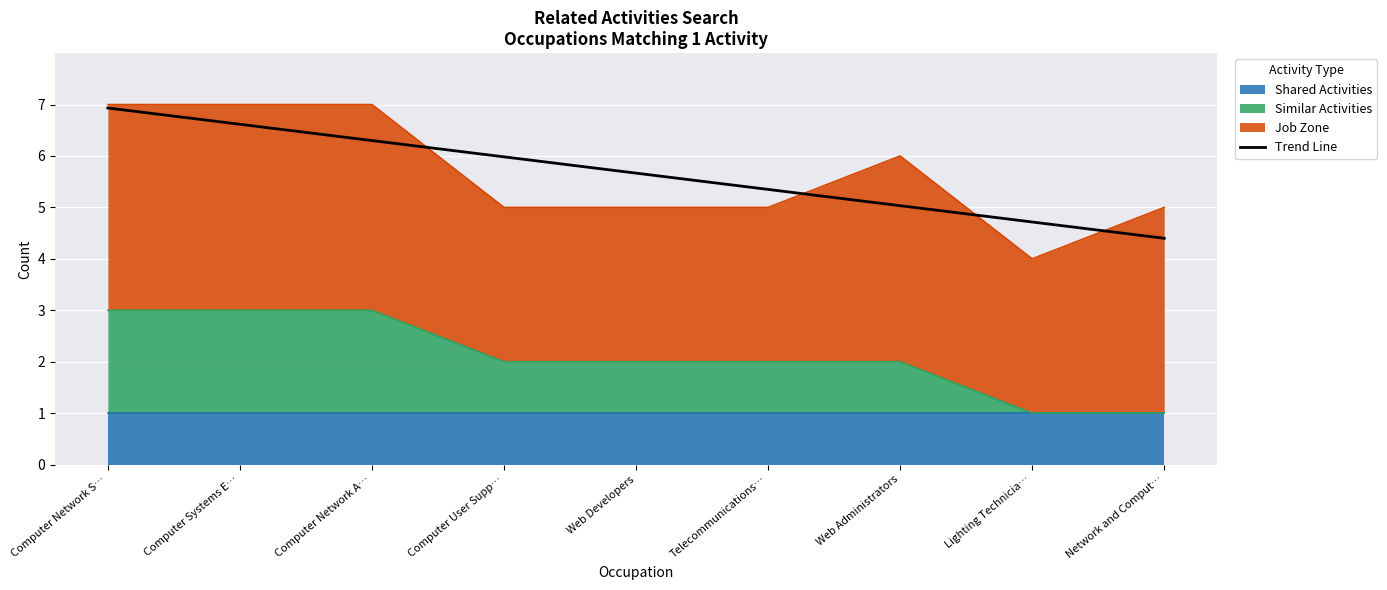

What value does the data have at Lighting Technicia…?

4.7